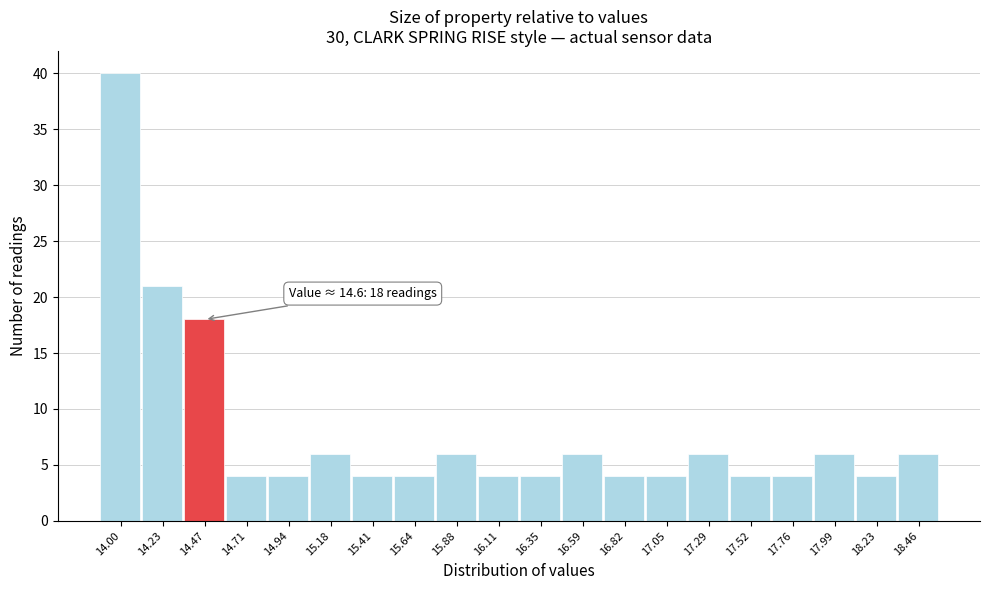

Reading right to left, extract all data points from this chart.

18.46=6	18.23=4	17.99=6	17.76=4	17.52=4	17.29=6	17.05=4	16.82=4	16.59=6	16.35=4	16.11=4	15.88=6	15.64=4	15.41=4	15.18=6	14.94=4	14.71=4	14.47=18	14.23=21	14.00=40